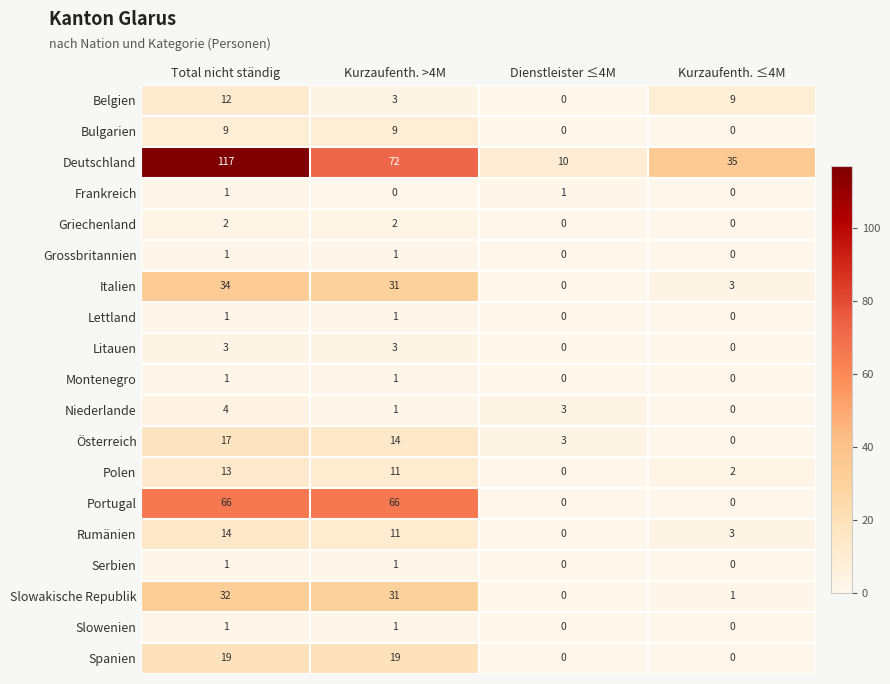

What is the difference between the maximum and second lowest values in the Portugal series?

66